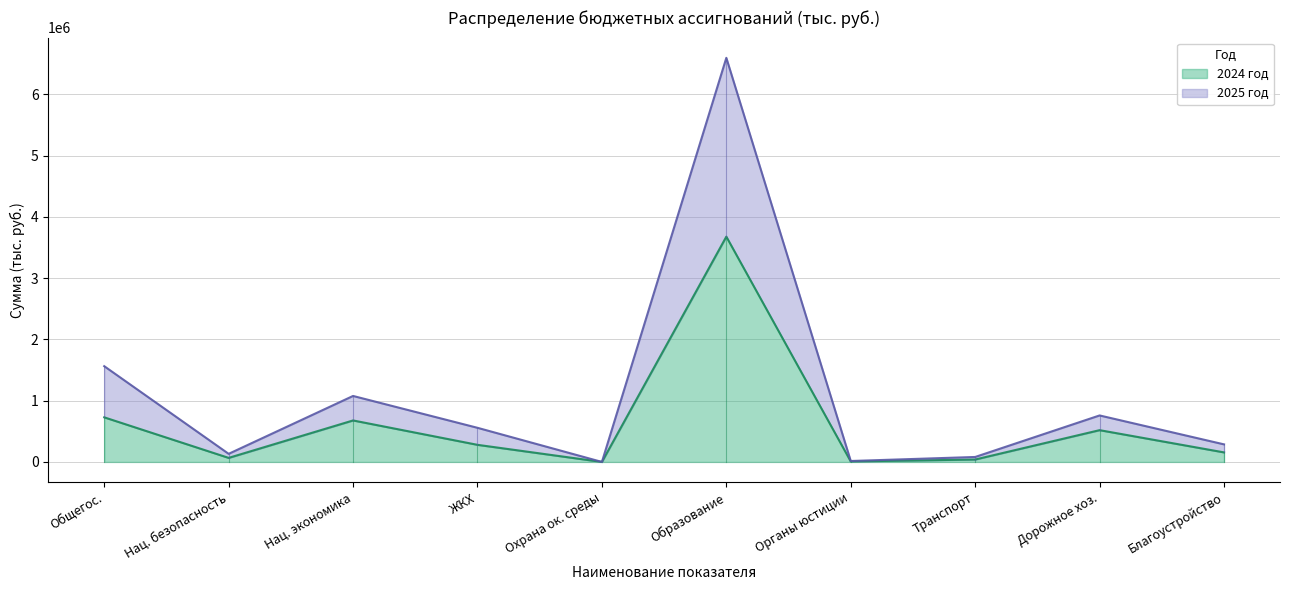

What is the value of the 2024 год point at the 7th from the left?

7628.2